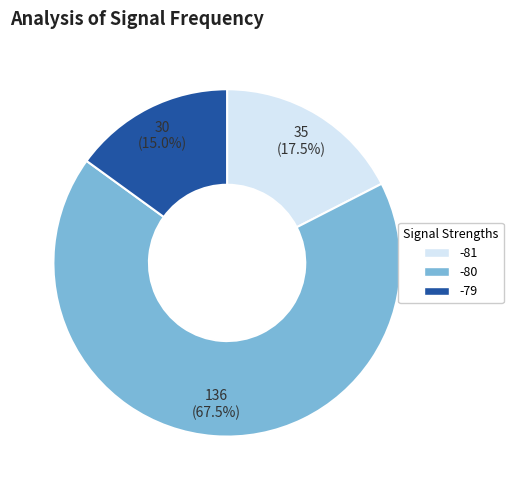

What is the largest slice in the pie chart?

-80